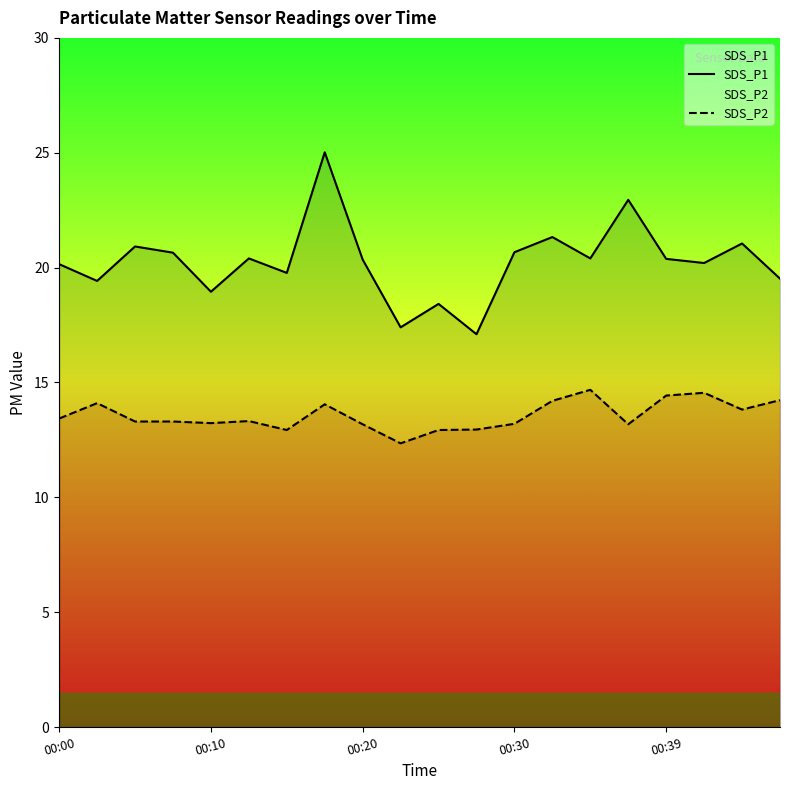

Which series has the largest total across all categories?

SDS_P1